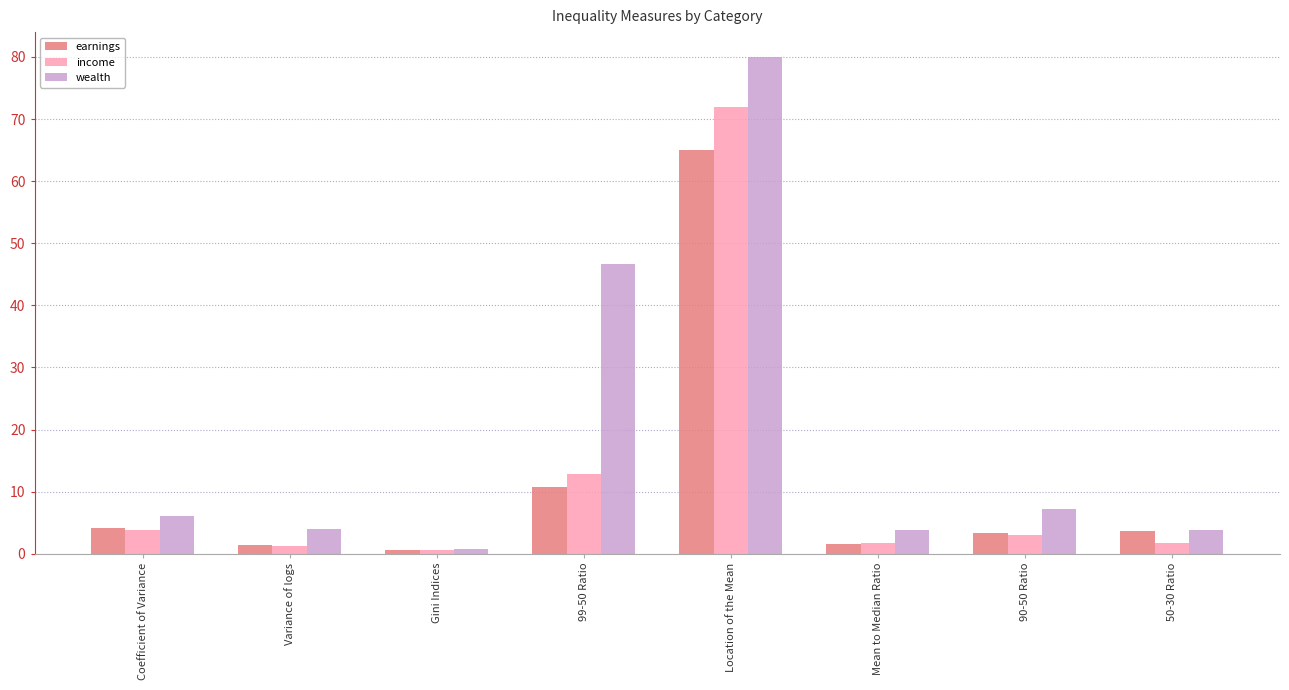

What are all the series names shown in the legend?

earnings, income, wealth